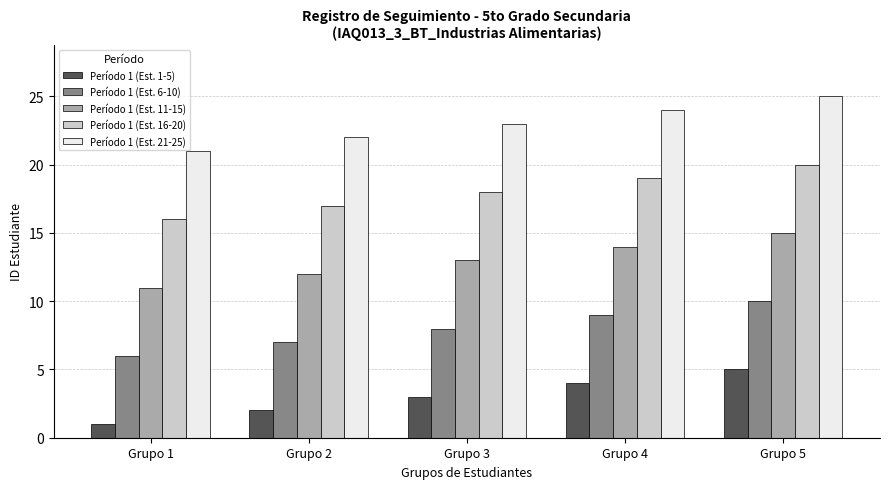

At Grupo 3, list the series in order from largest to smallest.

Período 1 (Est. 21-25), Período 1 (Est. 16-20), Período 1 (Est. 11-15), Período 1 (Est. 6-10), Período 1 (Est. 1-5)